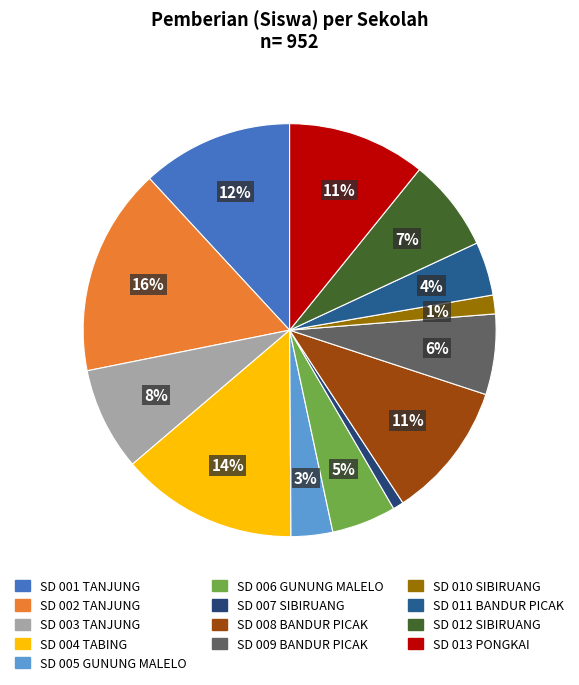

The SD 001 TANJUNG slice represents 32% of the pie. True or false?

False